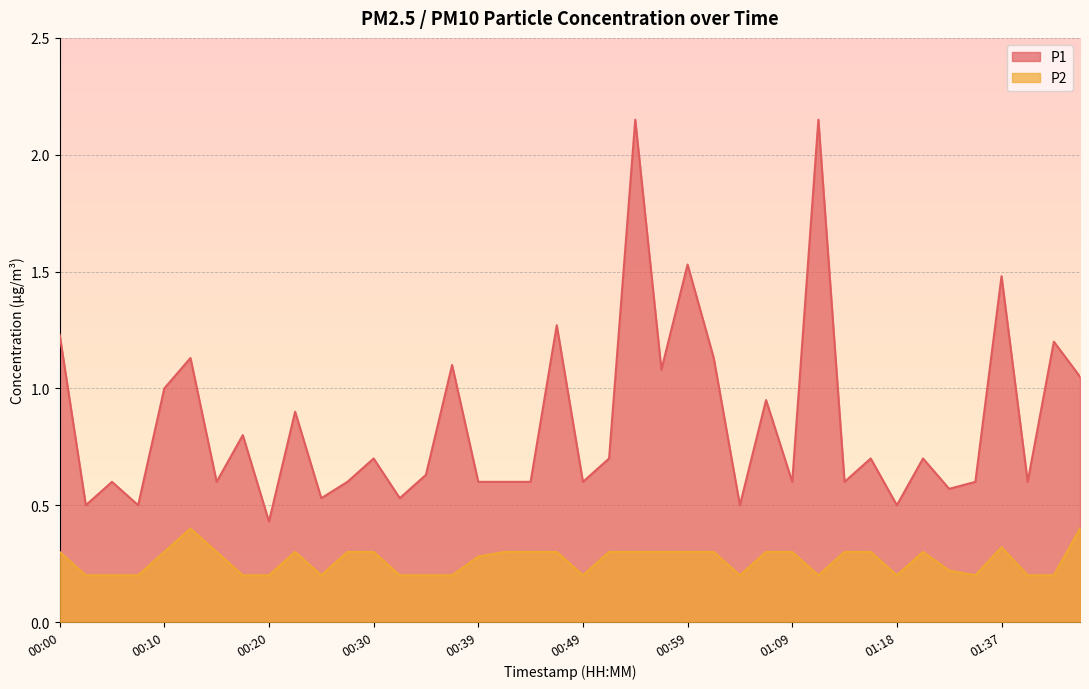

What are all the series names shown in the legend?

P1, P2